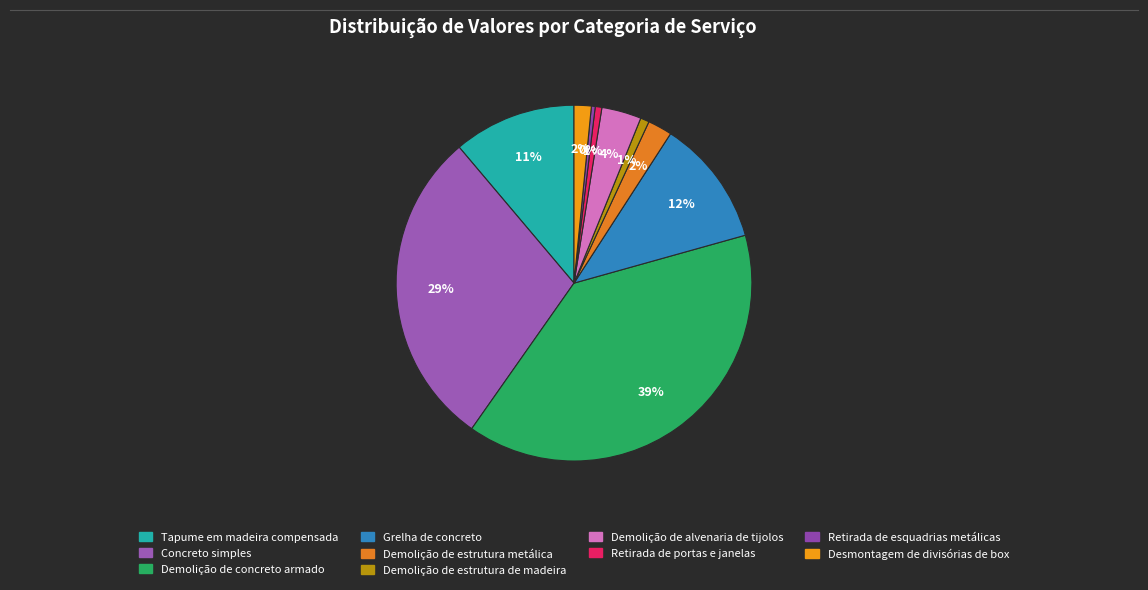

Rank the categories by value from highest to lowest.

Demolição de concreto armado, Concreto simples, Grelha de concreto, Tapume em madeira compensada, Demolição de alvenaria de tijolos, Demolição de estrutura metálica, Desmontagem de divisórias de box, Demolição de estrutura de madeira, Retirada de portas e janelas, Retirada de esquadrias metálicas